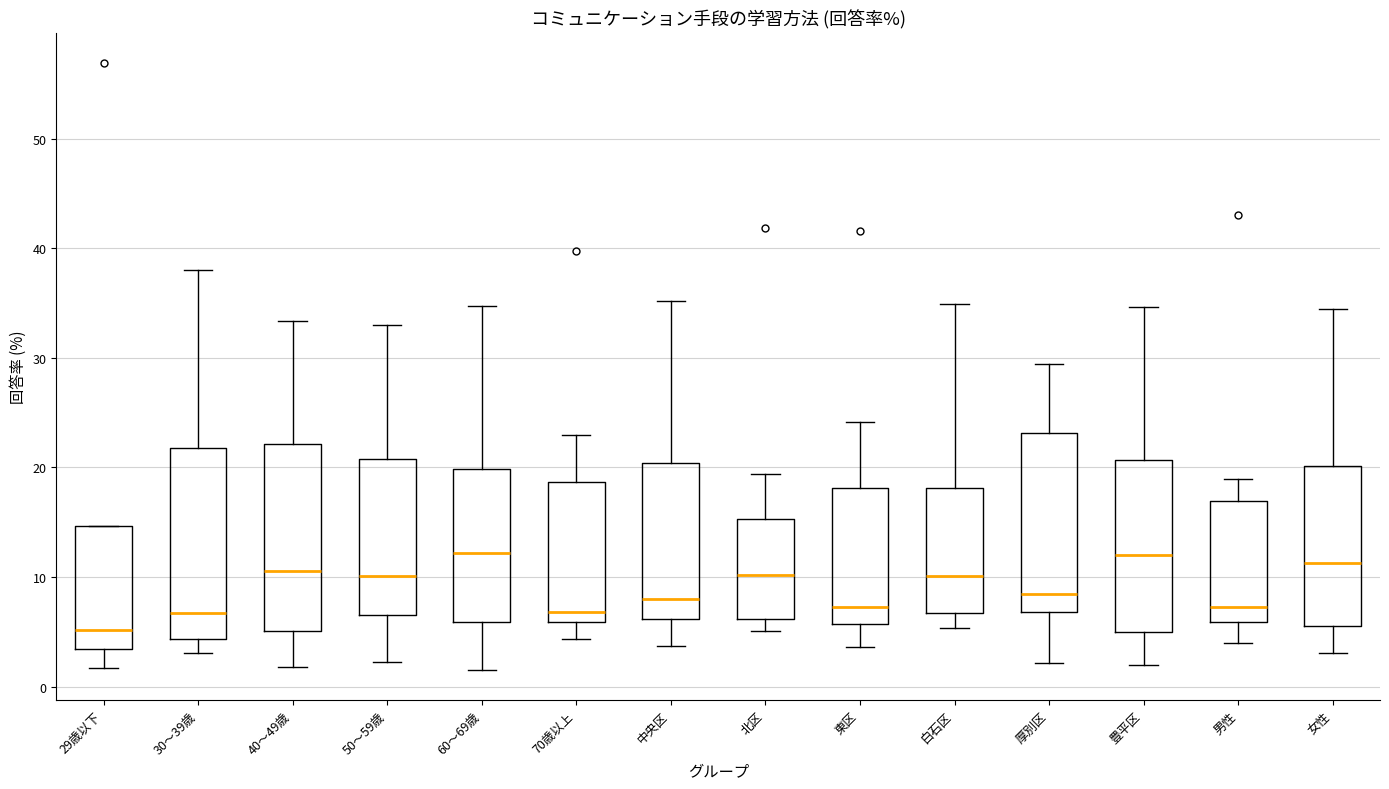

Reading left to right, read every box against the y-axis: the position of its median line, the range the box covers, and the ends of its whiskers. The values are not printed on the chart, so give them approximately, as read against the axis.

29歳以下: median 5, box 3 to 15, whiskers 2 to 15
30～39歳: median 7, box 4 to 22, whiskers 3 to 38
40～49歳: median 11, box 5 to 22, whiskers 2 to 33
50～59歳: median 10, box 7 to 21, whiskers 2 to 33
60～69歳: median 12, box 6 to 20, whiskers 2 to 35
70歳以上: median 7, box 6 to 19, whiskers 4 to 23
中央区: median 8, box 6 to 20, whiskers 4 to 35
北区: median 10, box 6 to 15, whiskers 5 to 19
東区: median 7, box 6 to 18, whiskers 4 to 24
白石区: median 10, box 7 to 18, whiskers 5 to 35
厚別区: median 8, box 7 to 23, whiskers 2 to 29
豊平区: median 12, box 5 to 21, whiskers 2 to 35
男性: median 7, box 6 to 17, whiskers 4 to 19
女性: median 11, box 6 to 20, whiskers 3 to 34